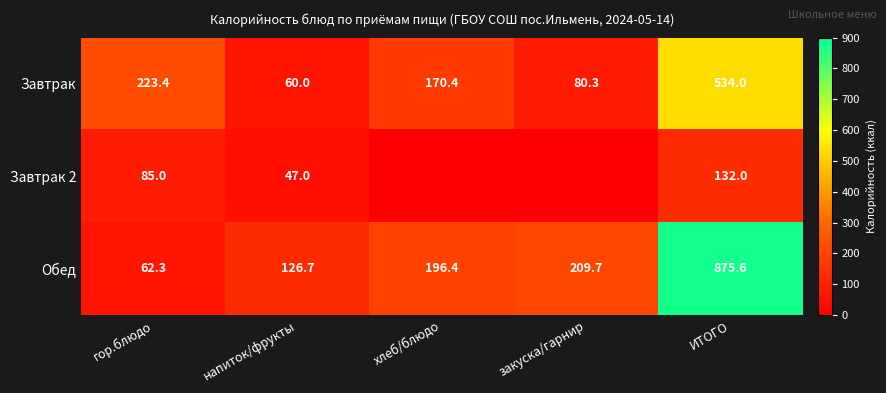

Rank the series at ИТОГО from highest to lowest value.

Обед, Завтрак, Завтрак 2